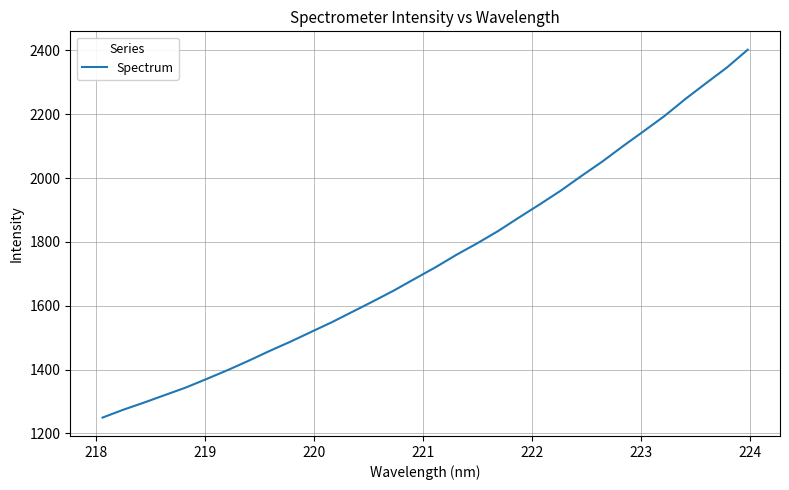

What is the maximum value shown in the chart?

2402.2